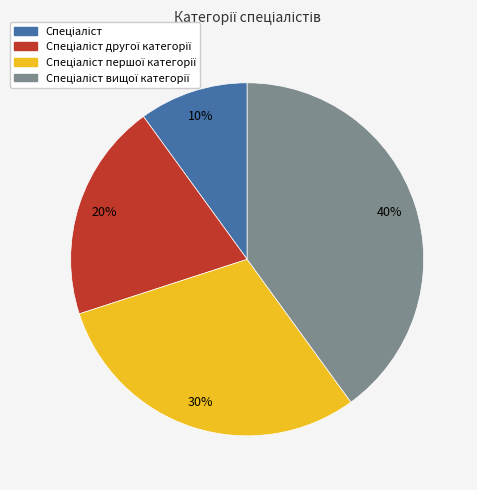

Is there any slice that represents more than half of the pie?

No